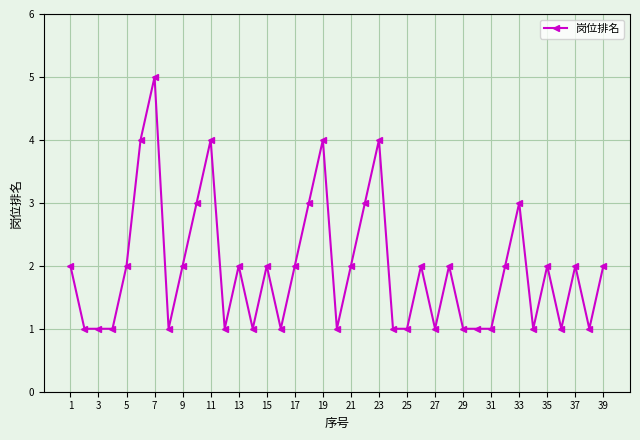

Count the number of categories in the chart.

39